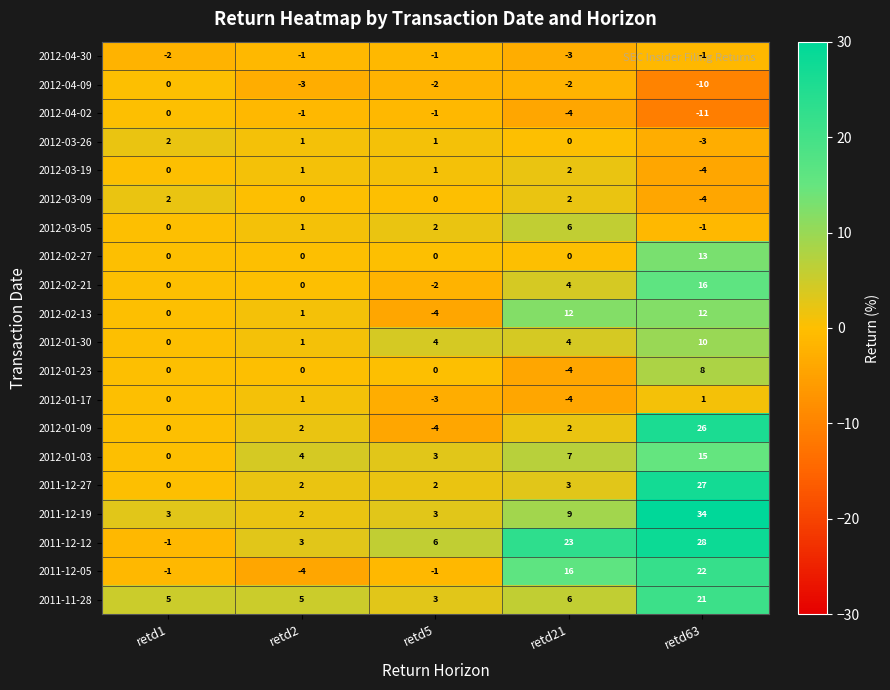

How many data points does each series have?

5